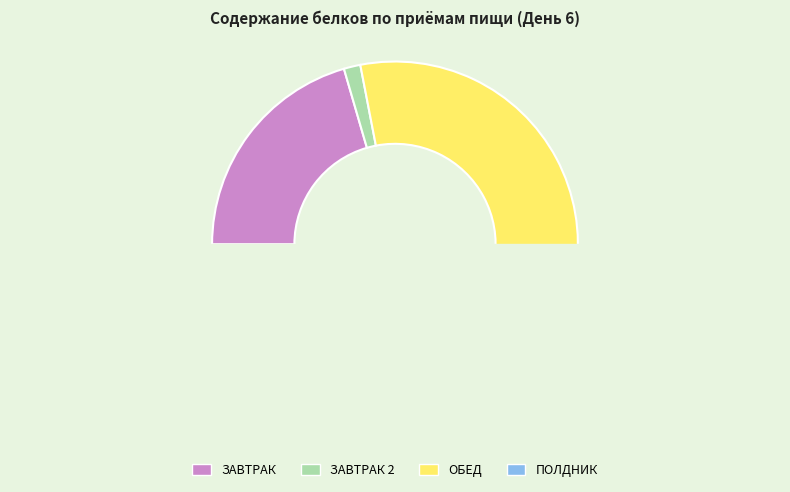

How many slices are in this pie chart?

4